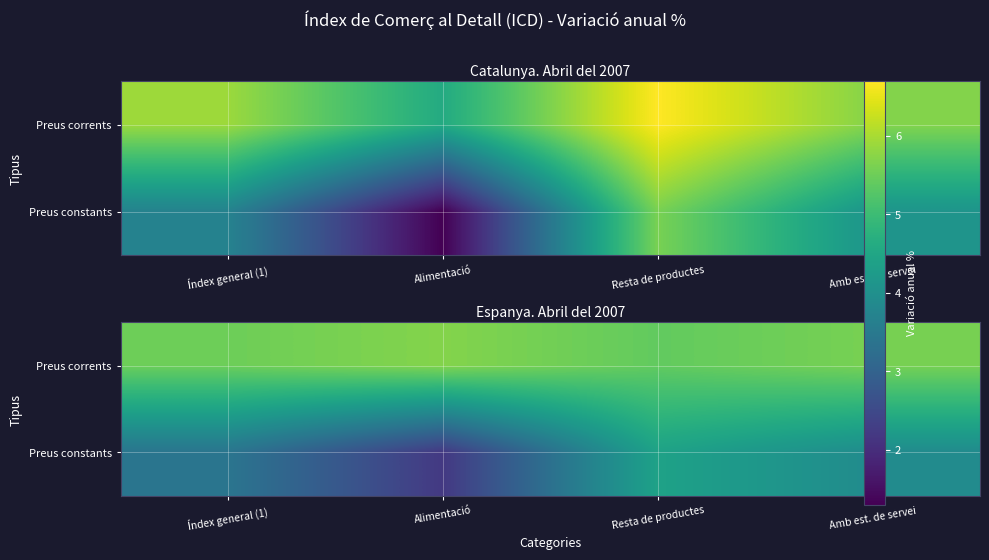

Between Índex general (1) and Amb est. de servei, which is larger?

Amb est. de servei